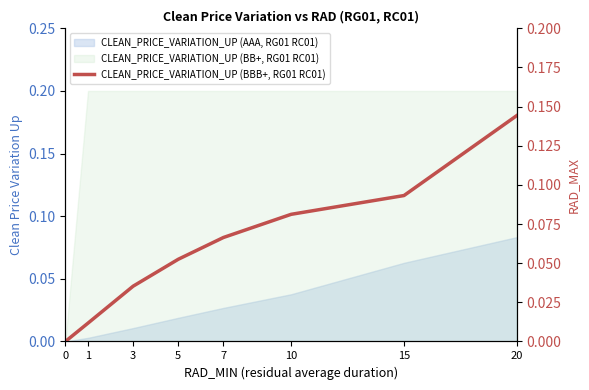

What is the sum of the values at 7 and 3?

0.1